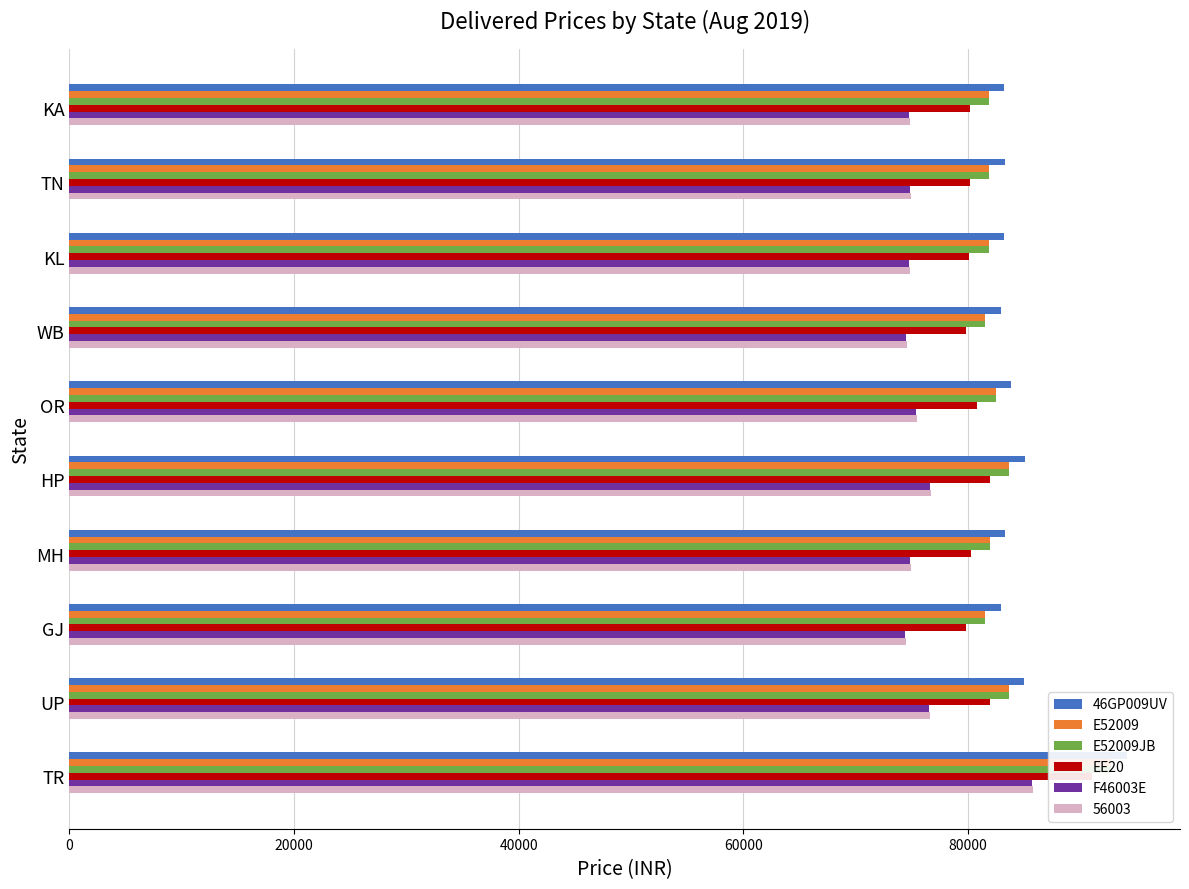

What is the approximate value of EE20 at TR, to the nearest 100?

91100